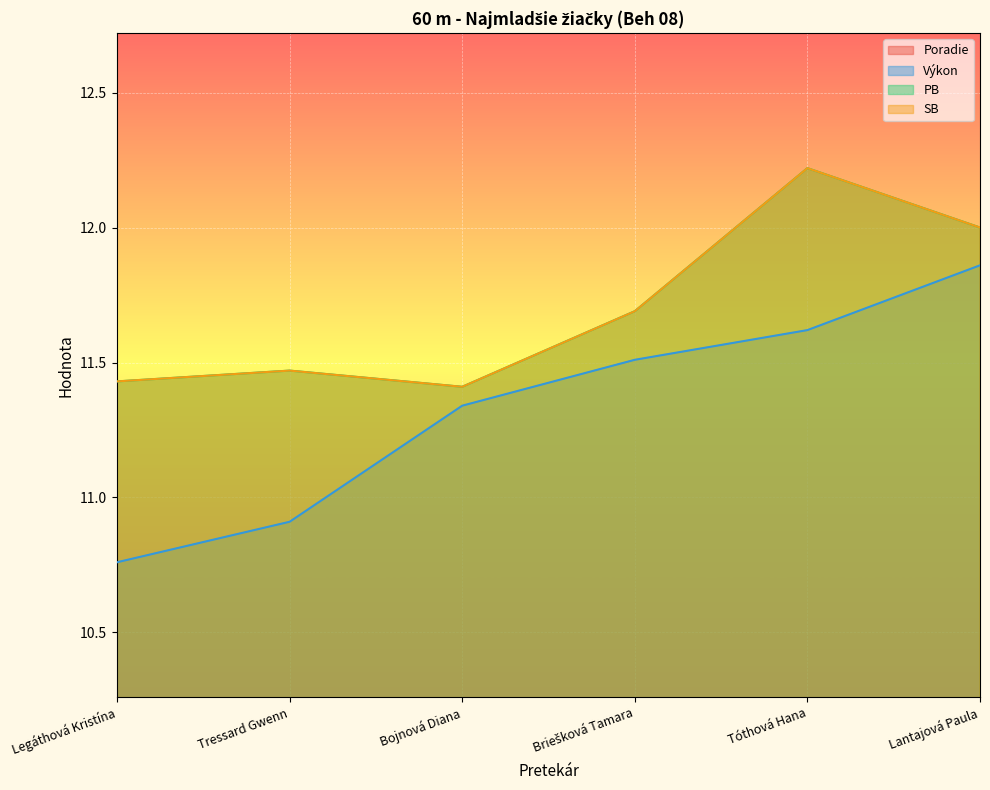

True or false: SB and PB intersect in this chart.

False